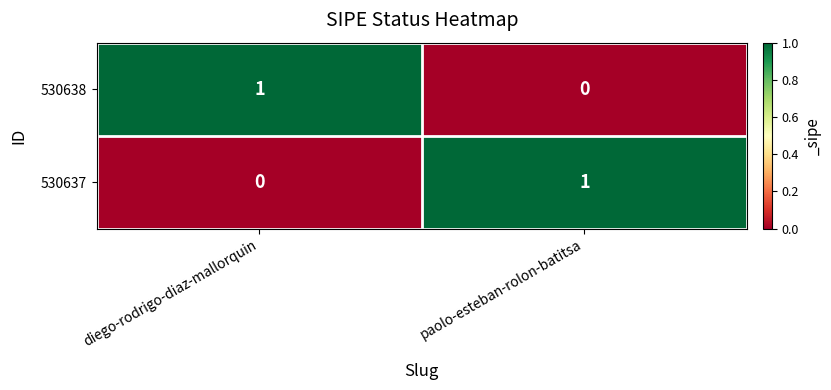

At how many categories does at least one series exceed 0?

2